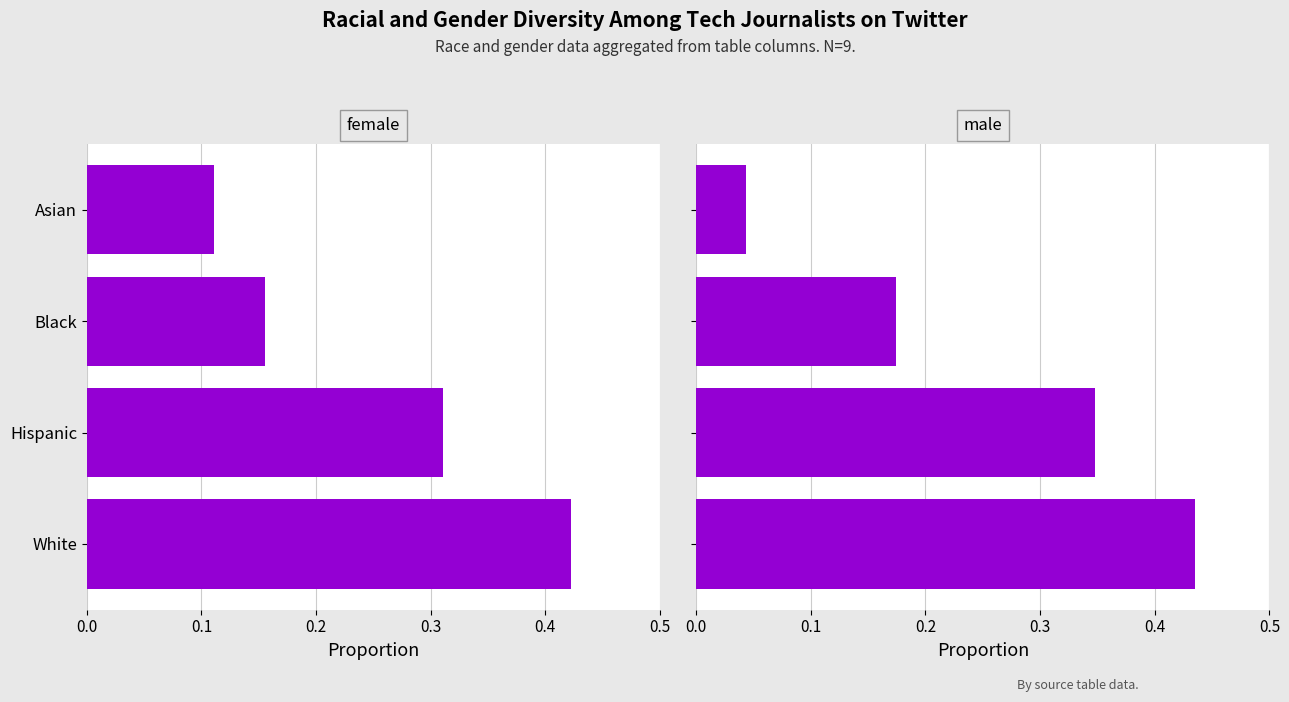

What is the value of the female bar at the 1st from the left?

0.4